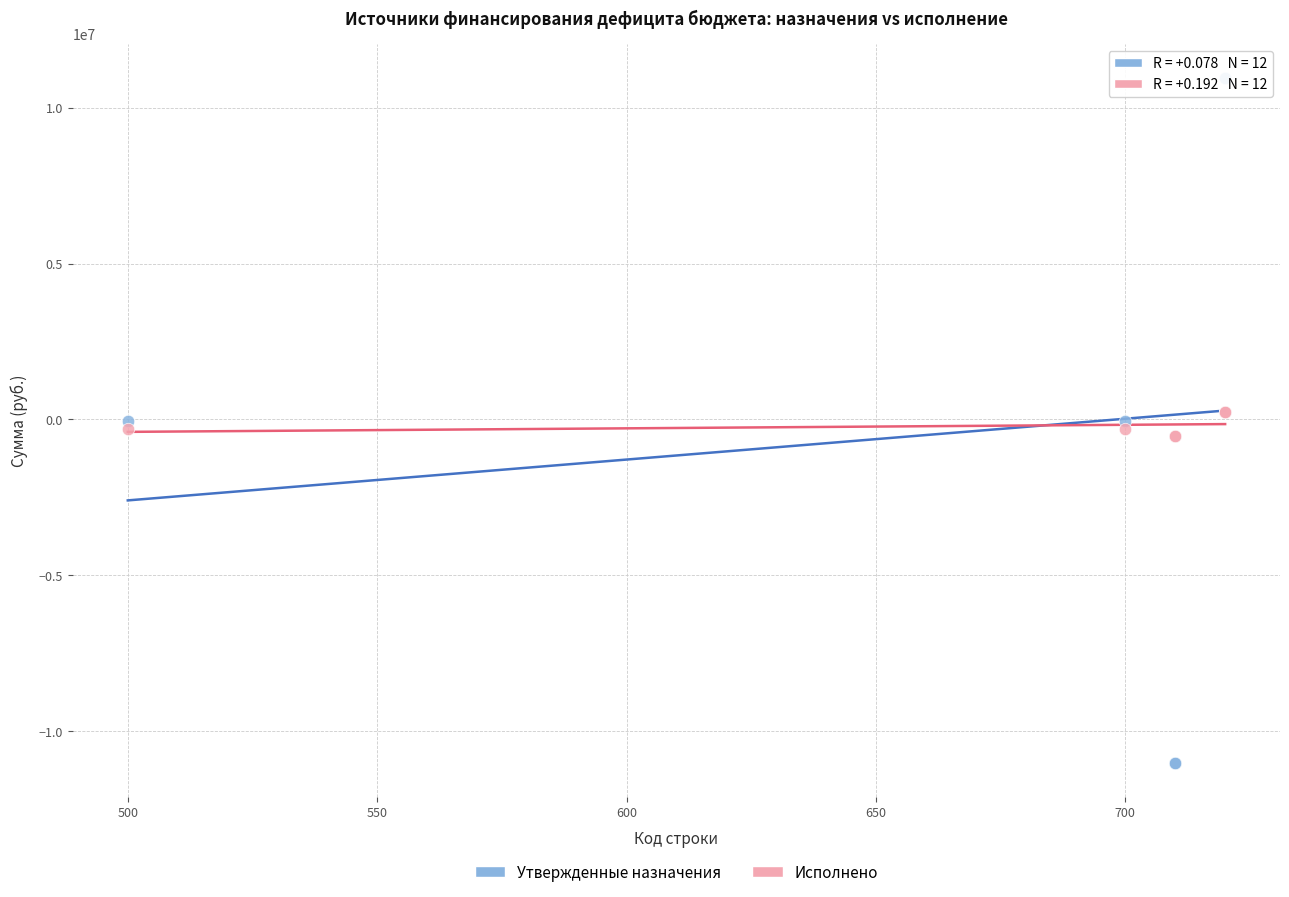

Which series has the largest Y range (max minus min)?

Утвержденные назначения